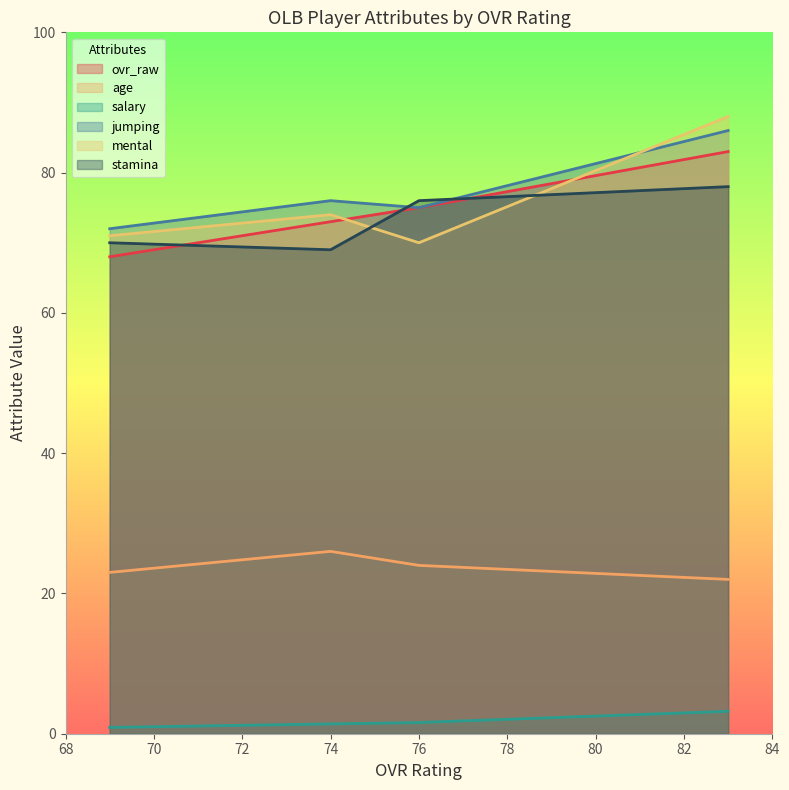

What value does the age series have at 74?

26.0